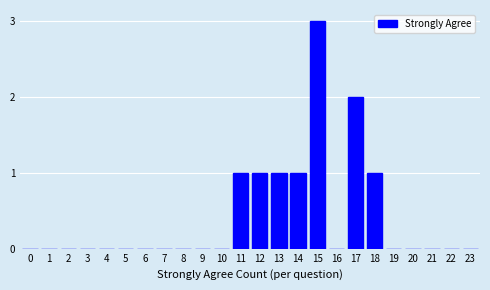

Reading left to right, extract all data points from this chart.

0=0	1=0	2=0	3=0	4=0	5=0	6=0	7=0	8=0	9=0	10=0	11=1	12=1	13=1	14=1	15=3	16=0	17=2	18=1	19=0	20=0	21=0	22=0	23=0